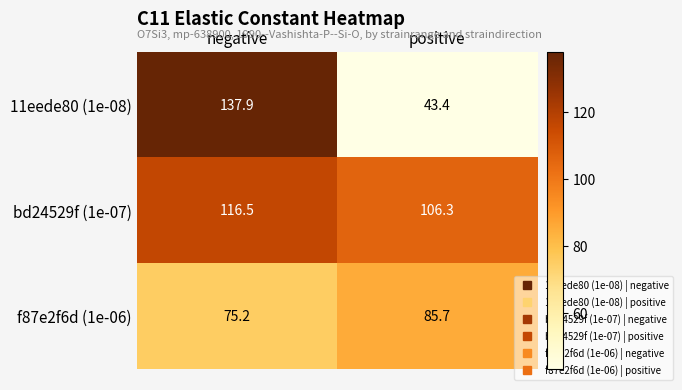

What is the total value across all series at positive?

235.4